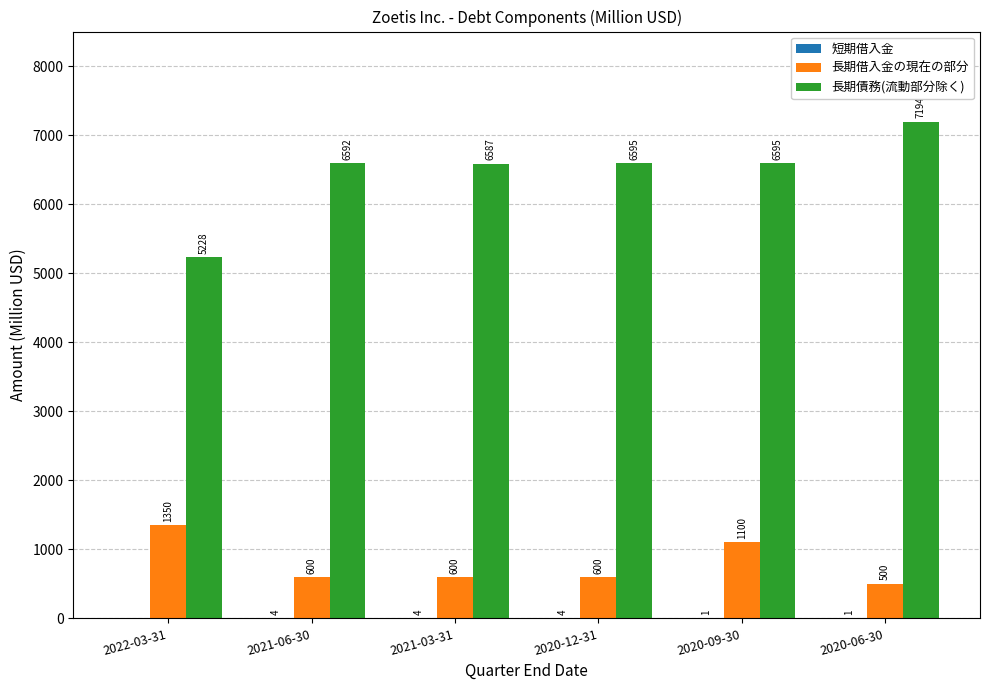

How many 長期借入金の現在の部分 values are between 600 and 1100?

4